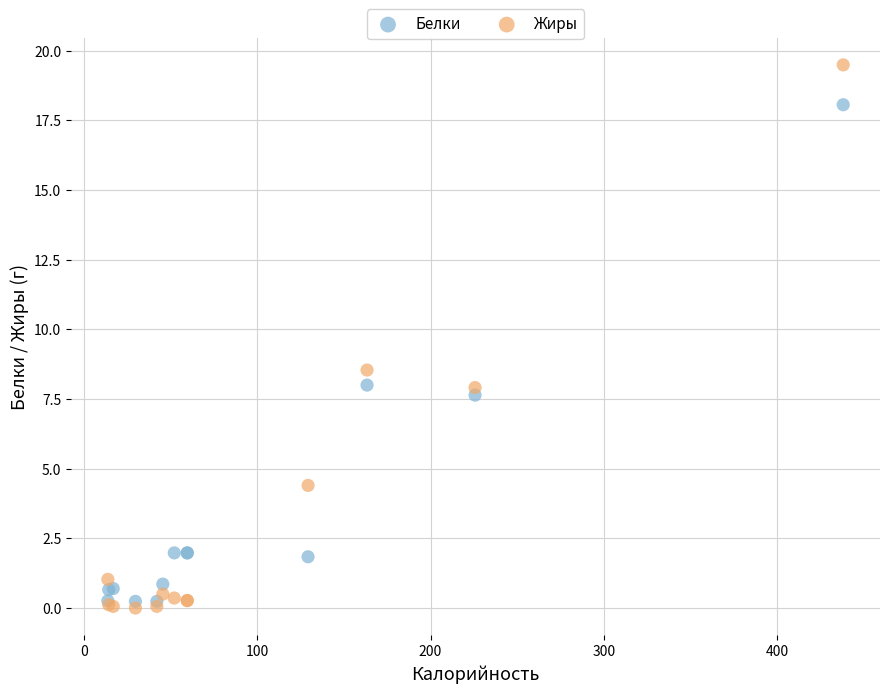

Which series contains the highest Y value?

Жиры